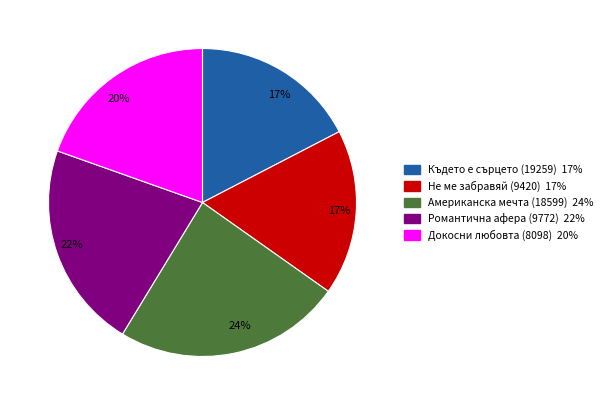

Is there a majority slice in this chart?

No